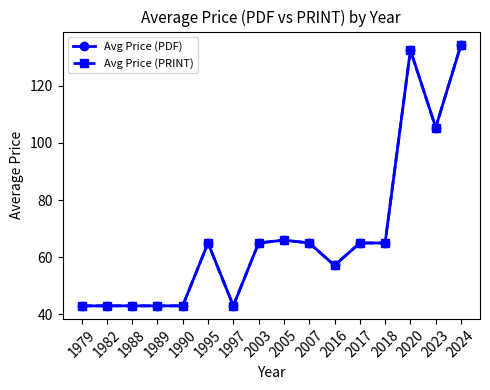

Does the chart have visible grid lines?

No